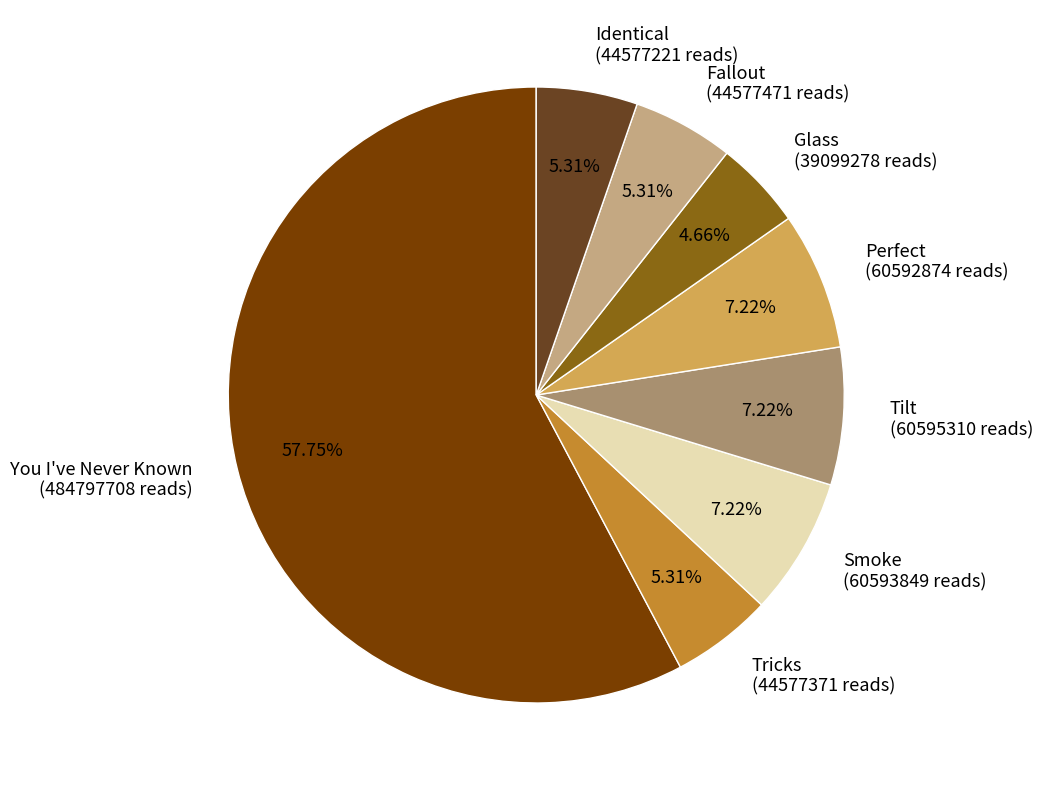

To the nearest percent, what percentage of the pie is Smoke?

7%